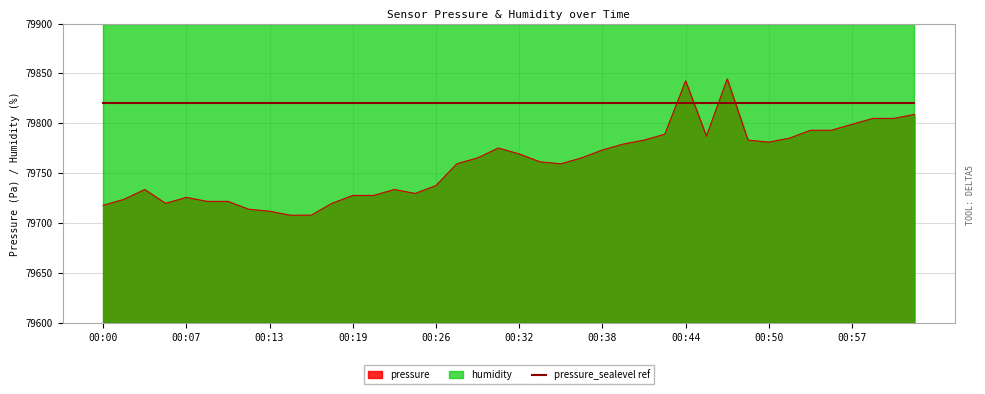

What position from the left is 00:16?

11